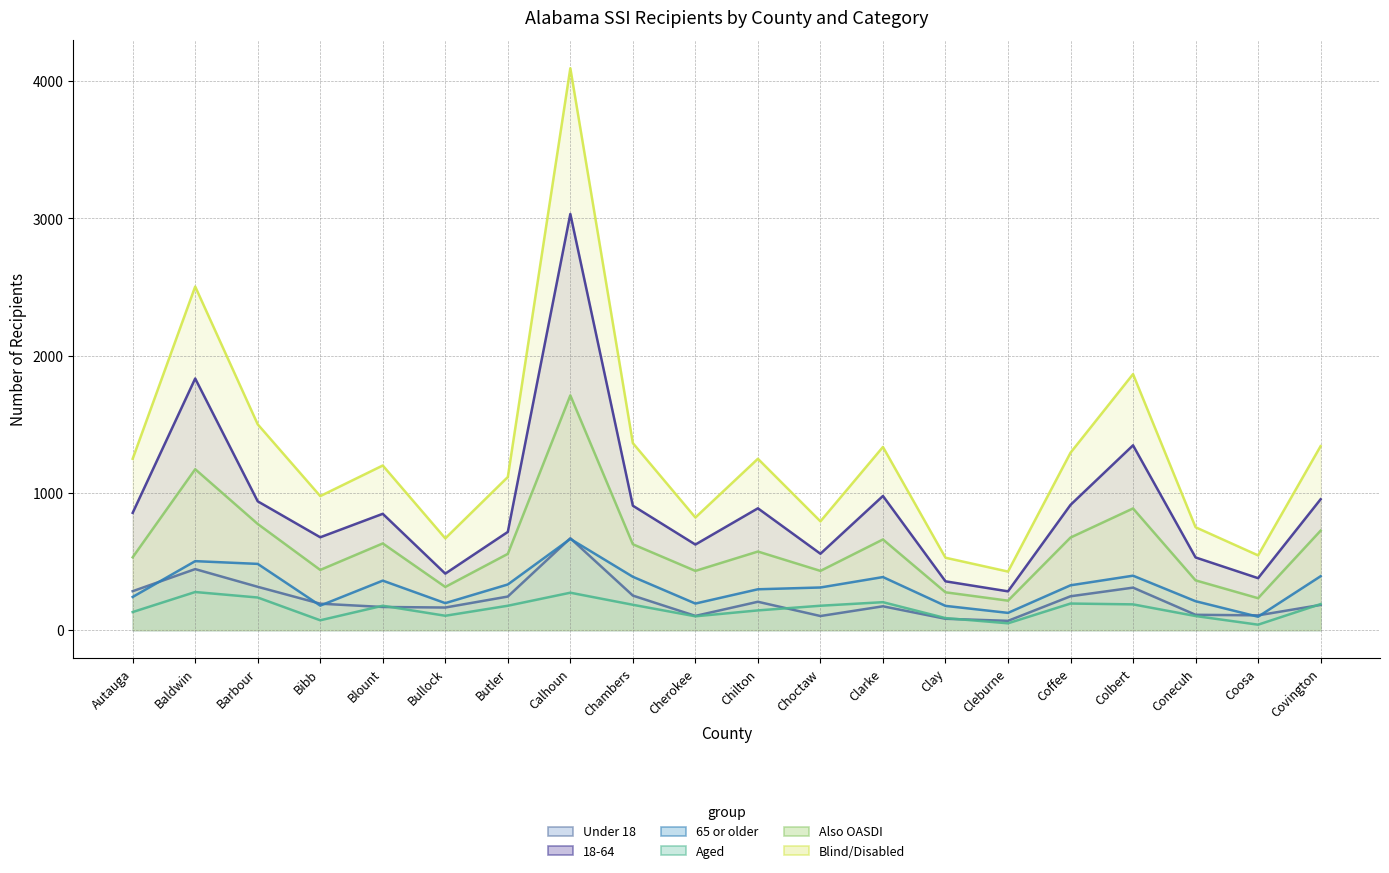

True or false: 18-64 has a value of 855 at Autauga.

True